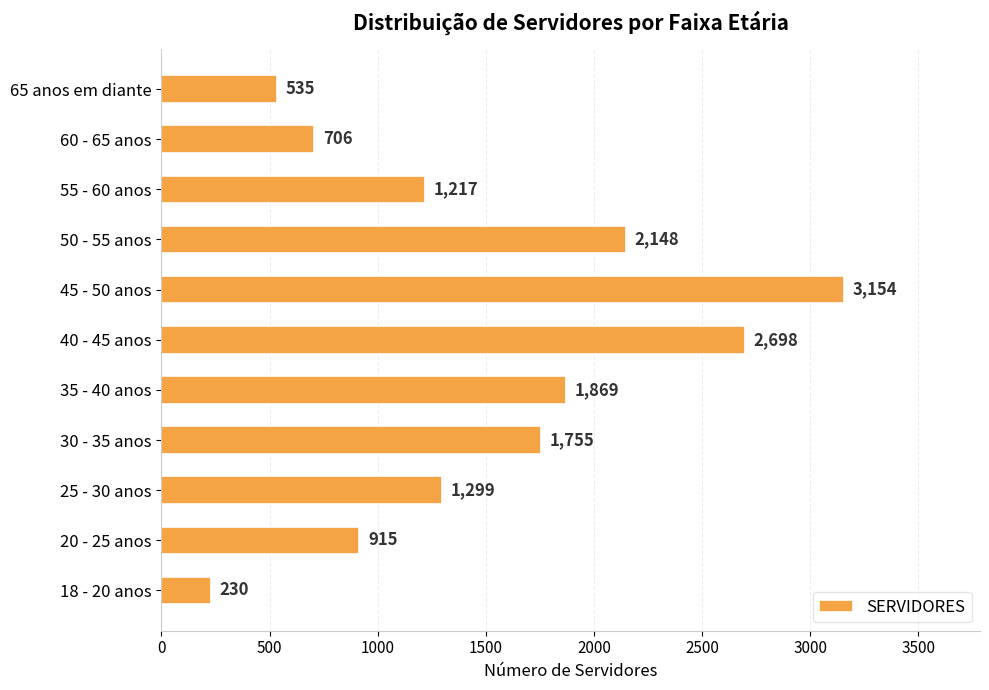

What is the ratio of the value at 45 - 50 anos to the value at 55 - 60 anos?

2.6